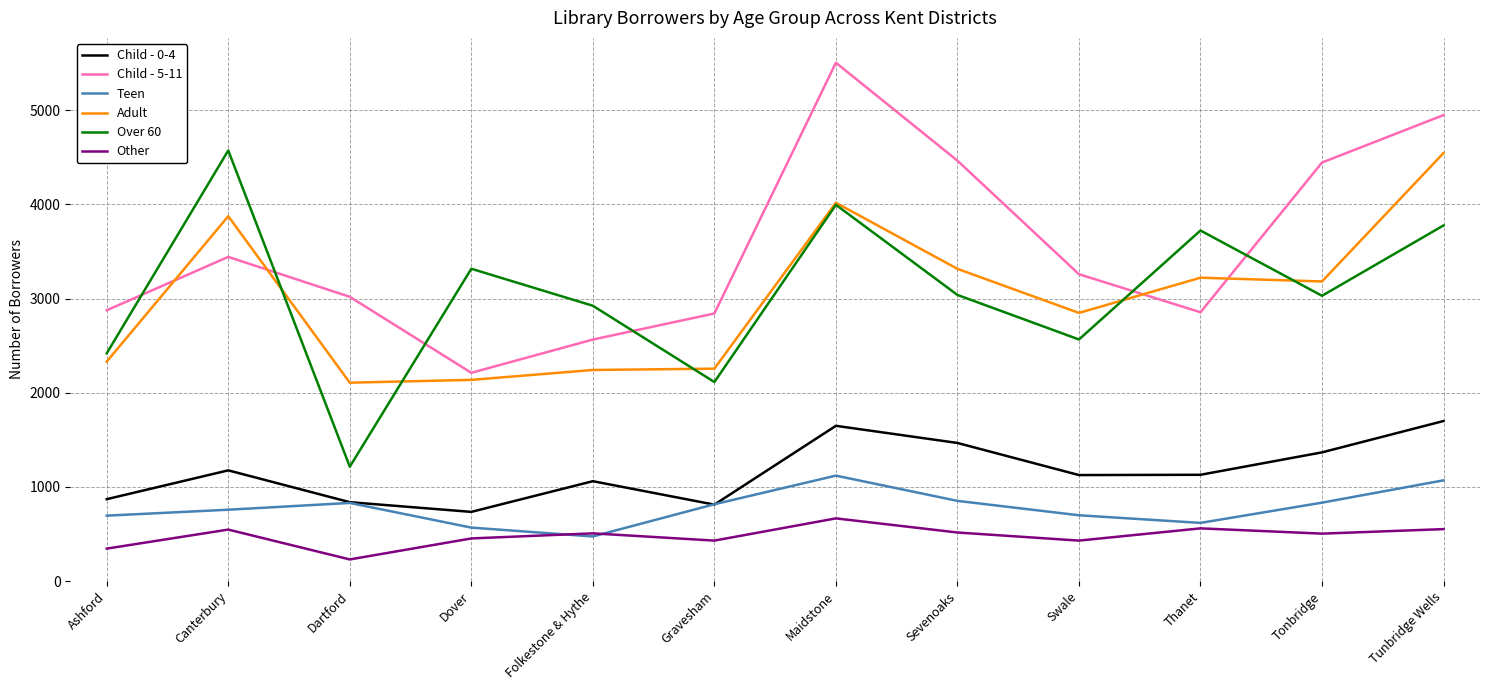

Where does the Teen series first go above 816?

Dartford